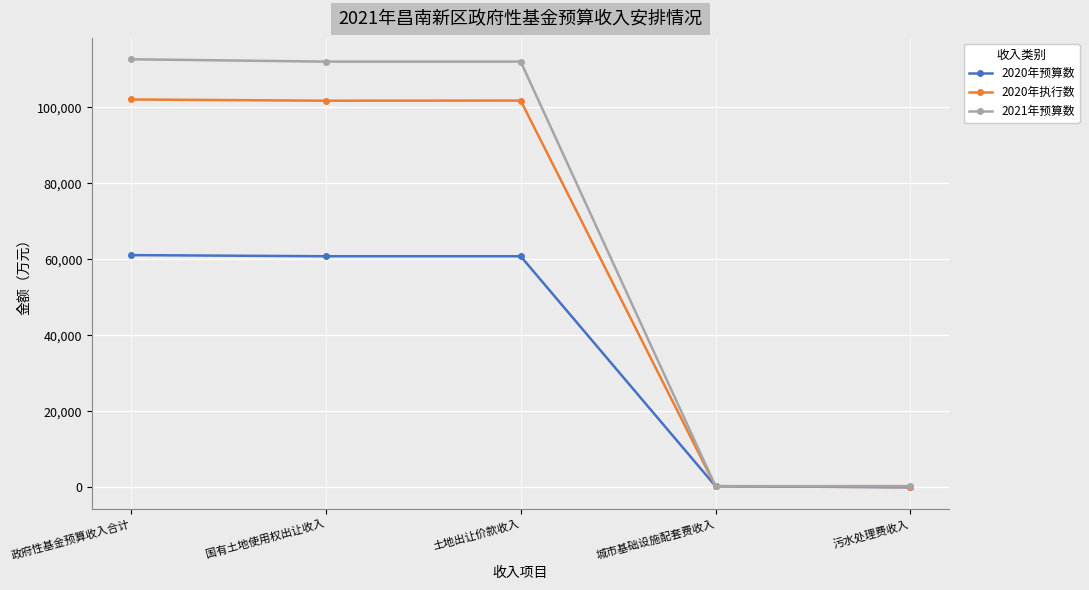

Is the value of 2020年执行数 at 污水处理费收入 greater than the value of 2021年预算数 at 国有土地使用权出让收入?

No